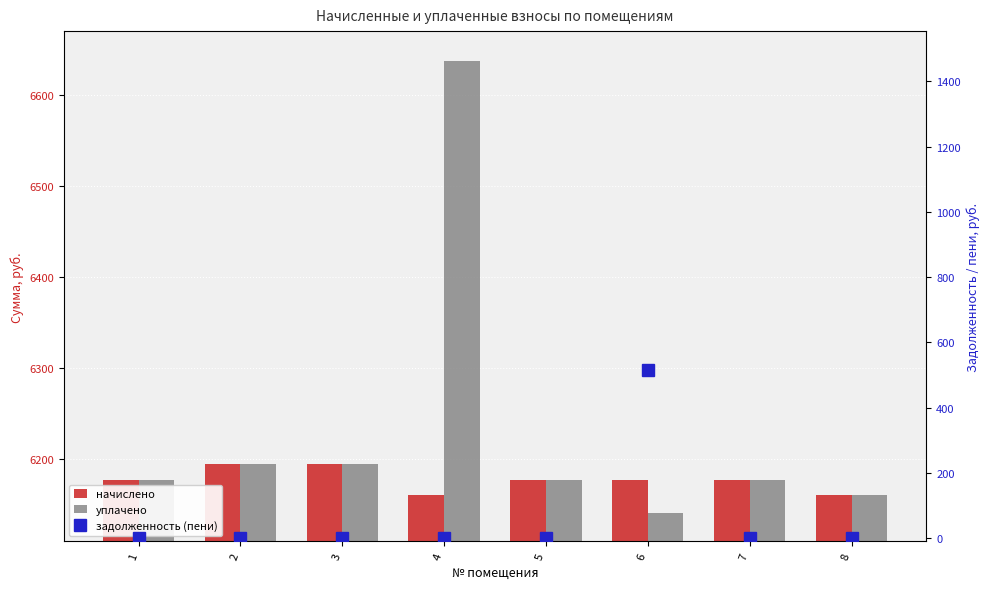

Reading left to right, extract all data points from this chart.

начислено: 1=6176.9	2=6193.4	3=6193.4	4=6160.3	5=6176.9	6=6176.9	7=6176.9	8=6160.3
уплачено: 1=6176.9	2=6193.4	3=6193.4	4=6636.5	5=6176.9	6=6139.6	7=6176.9	8=6160.3
задолженность (пени): 1=0.0	2=0.0	3=0.0	4=1.7	5=0.0	6=514.7	7=0.0	8=0.0